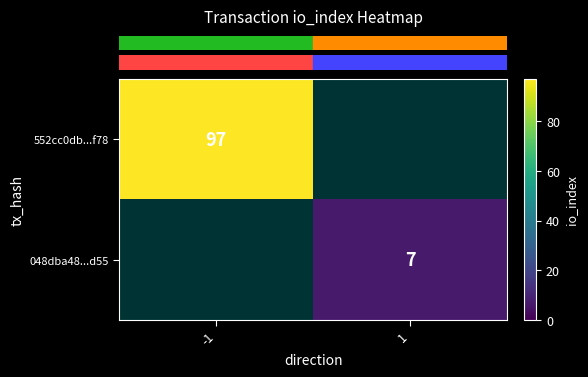

At -1, list the series in order from smallest to largest.

row_0, row_1